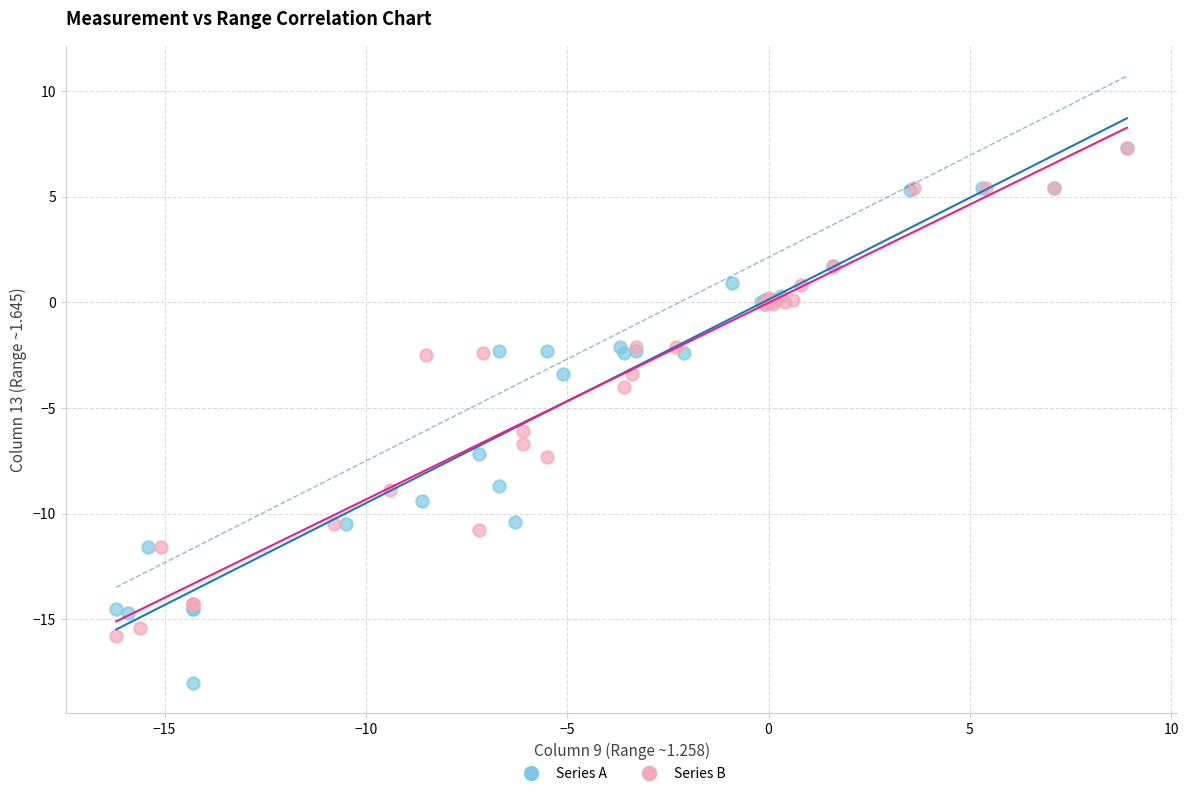

Which series reaches the minimum Y coordinate?

Series A